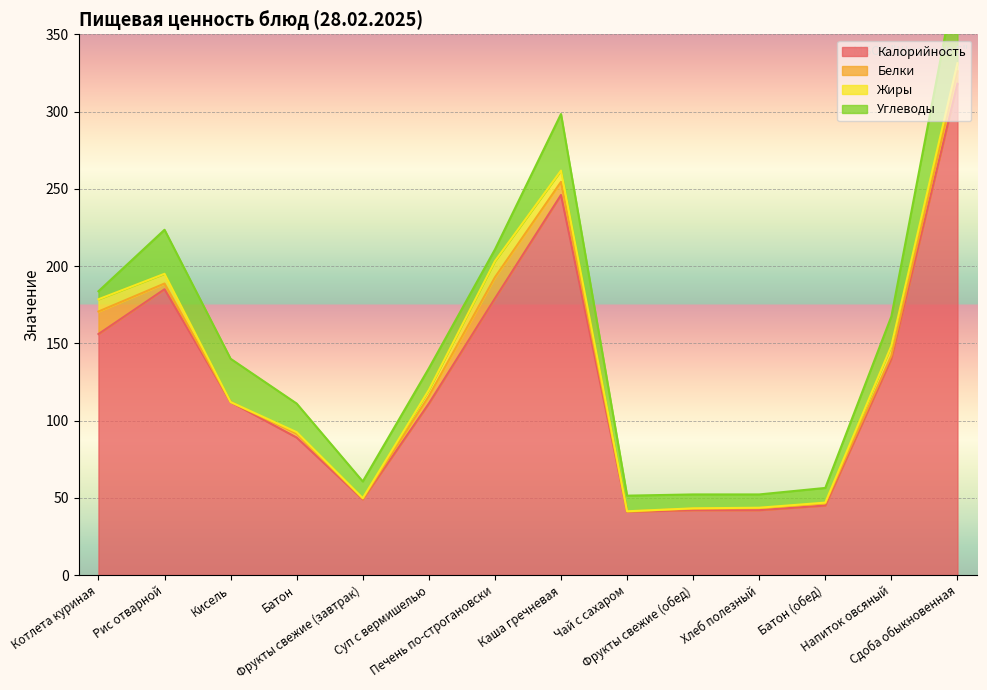

Rank the series at Печень по-строгановски from lowest to highest value.

Углеводы, Жиры, Белки, Калорийность